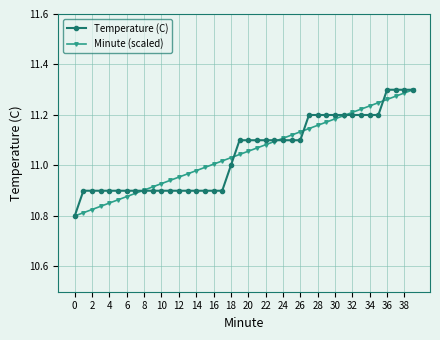

At how many categories does at least one series exceed 10?

40